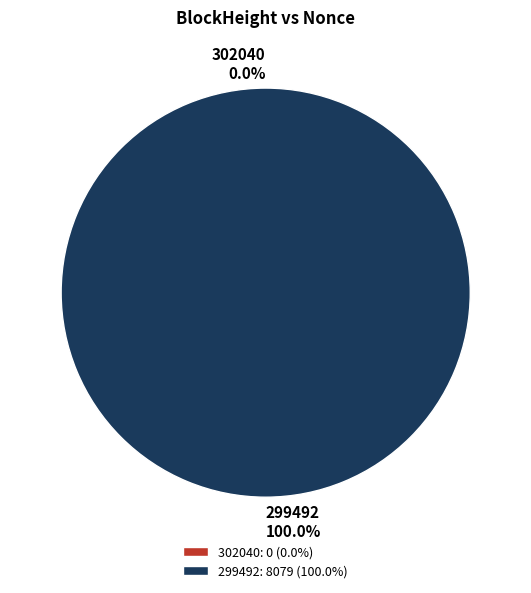

Rank the categories by value from highest to lowest.

299492, 302040